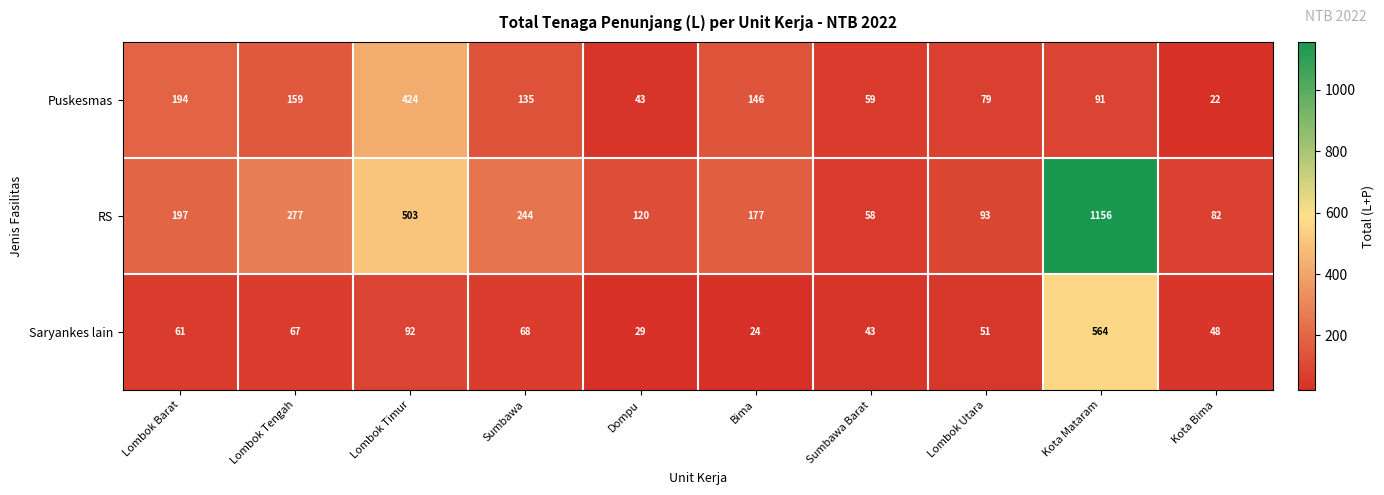

Reading left to right, what are all the values shown in this chart?

Puskesmas: 194	159	424	135	43	146	59	79	91	22
RS: 197	277	503	244	120	177	58	93	1156	82
Saryankes lain: 61	67	92	68	29	24	43	51	564	48